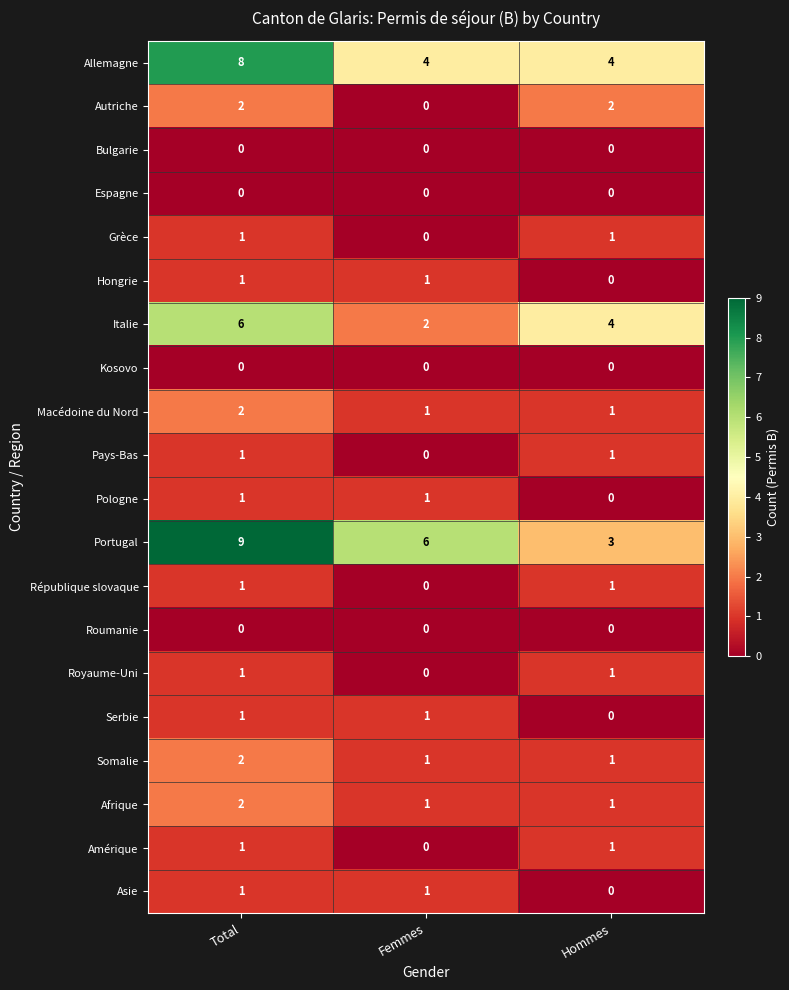

At which category is the sum across all series the highest?

Total